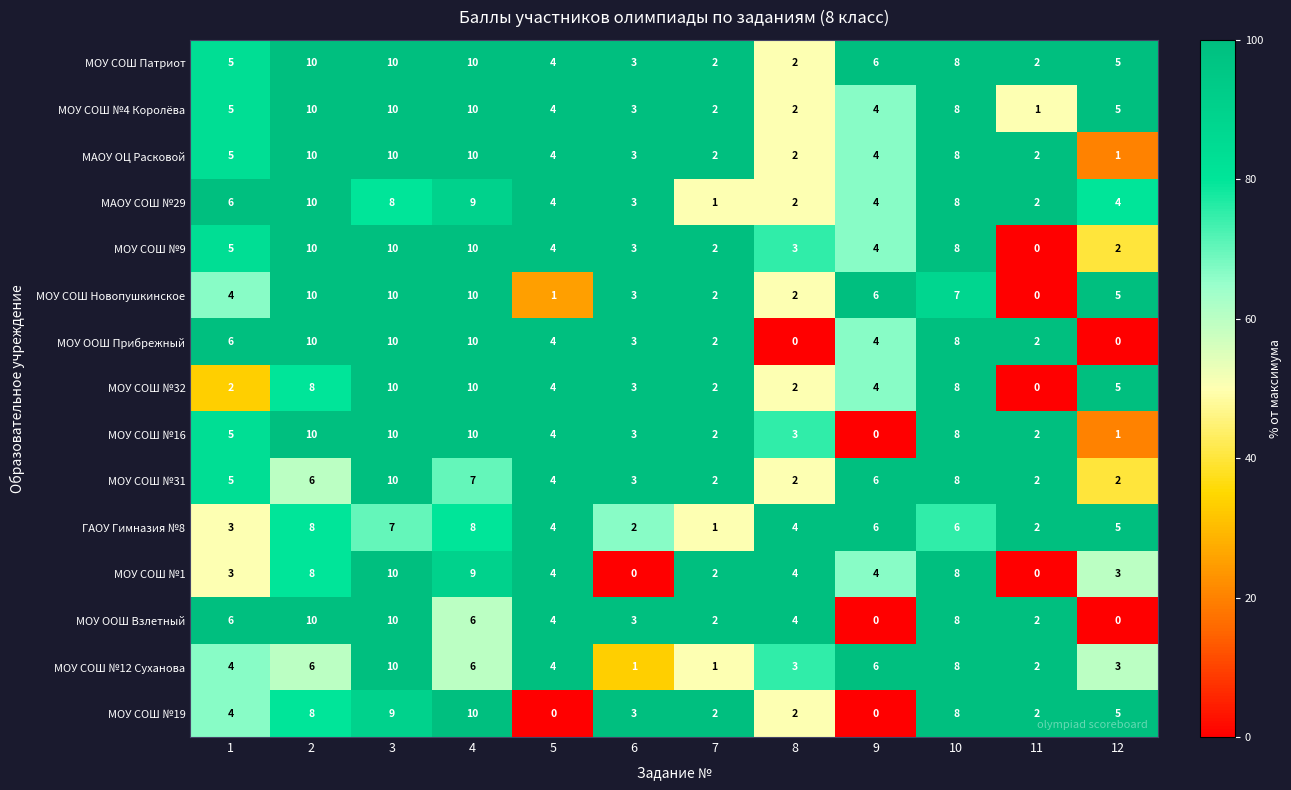

Count the МОУ СОШ №19 values in the range 2 to 8.

8